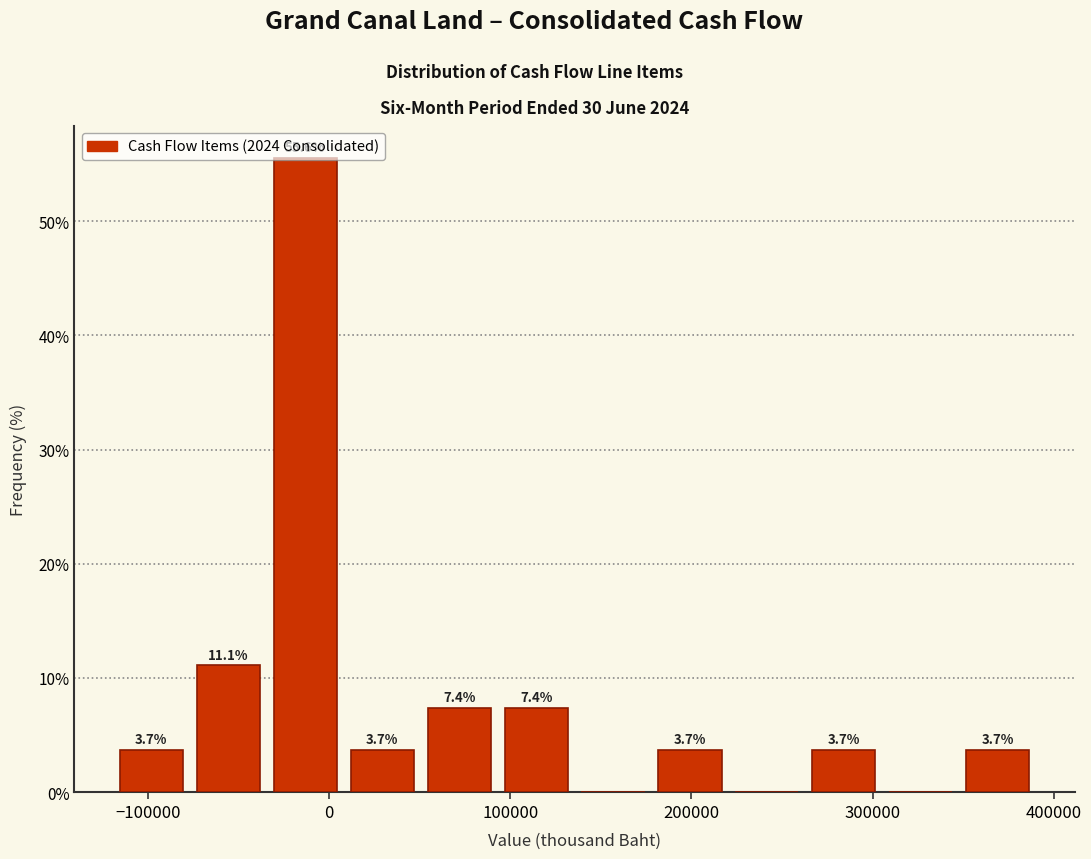

Over which range of the x-axis is the bar tallest?

-30000 to 10000